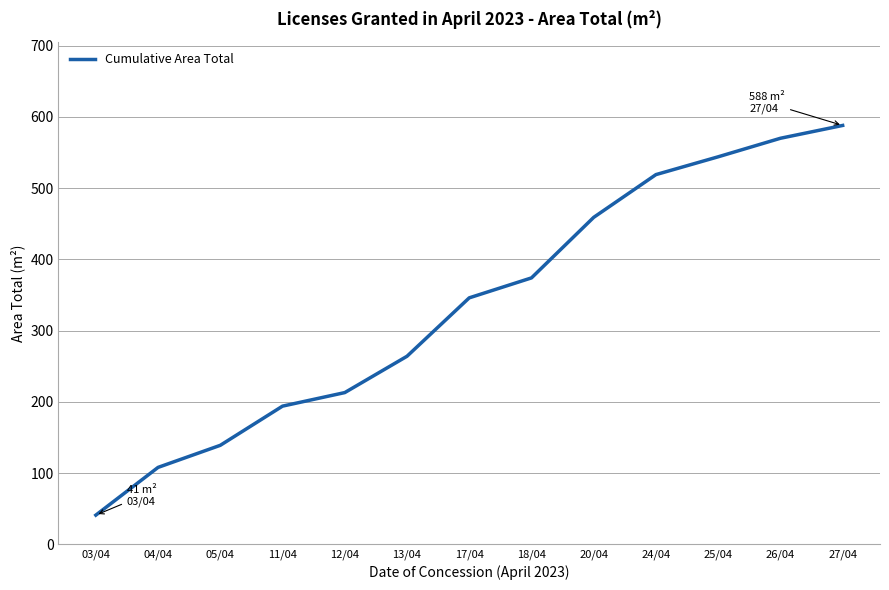

What value does the data have at 05/04, to the nearest 100?

100